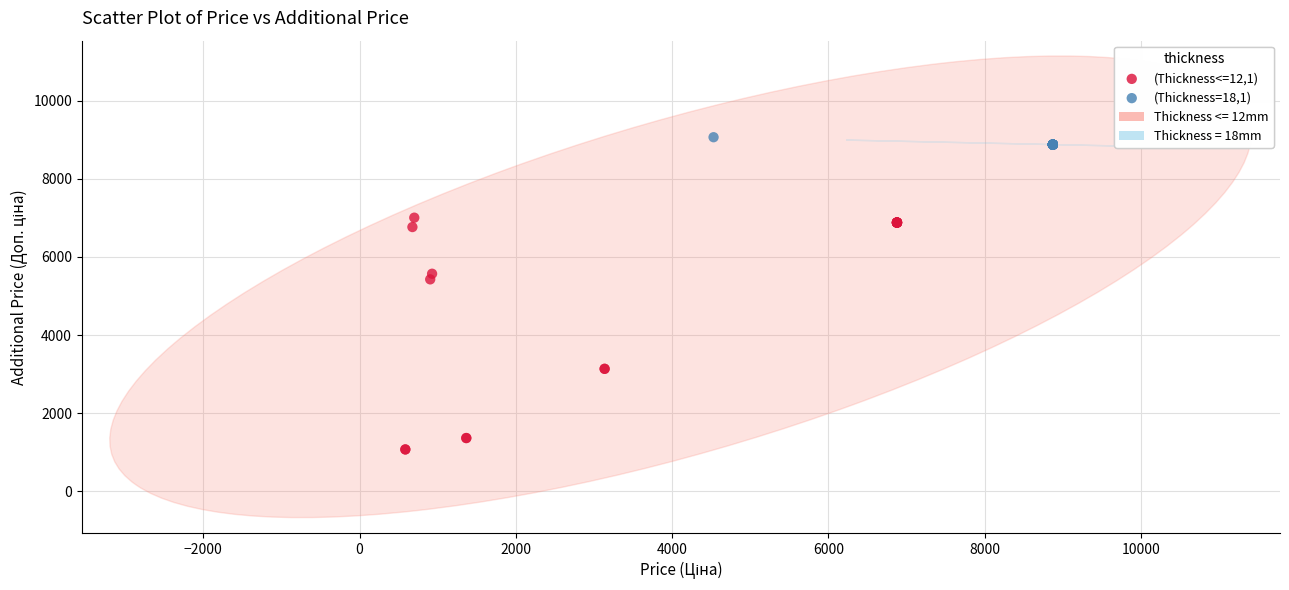

Which series reaches the minimum Y coordinate?

(Thickness<=12,1)